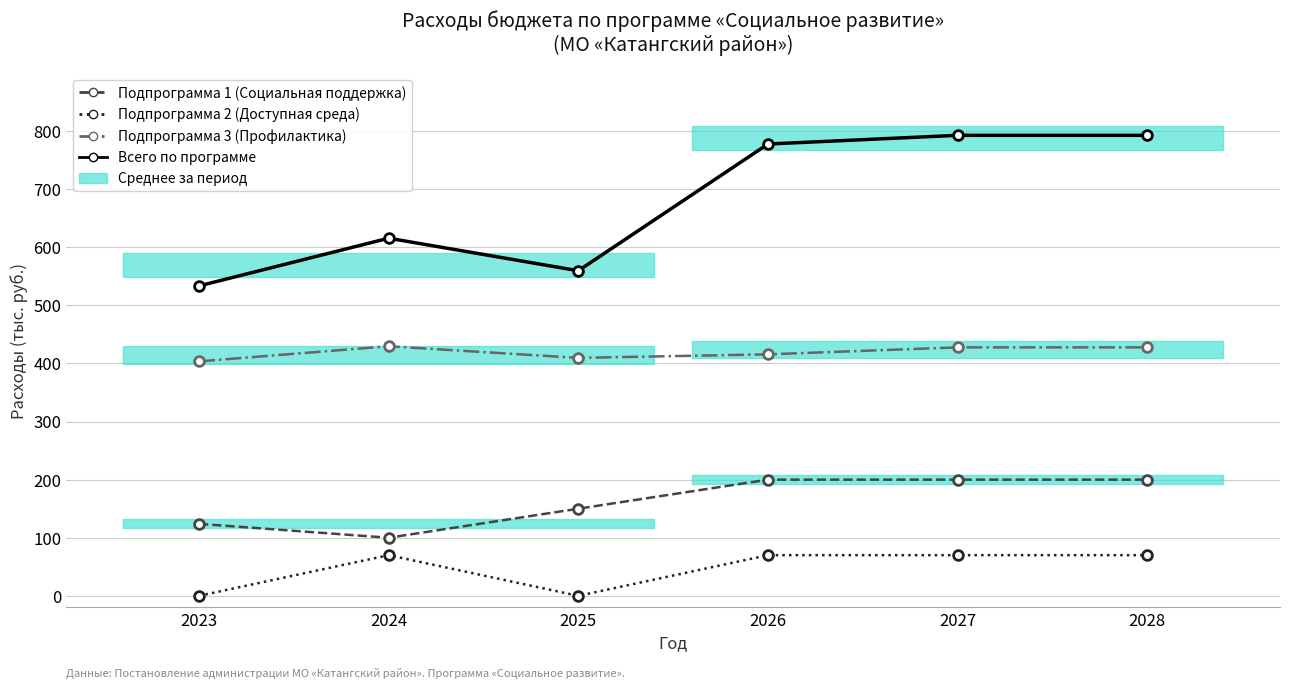

Is this an area chart (filled region under the line)?

No